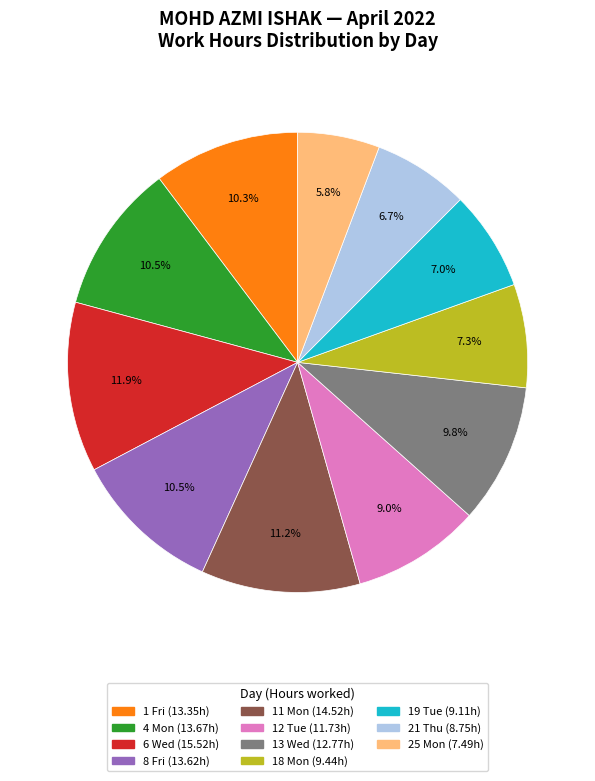

Count the number of slices in the pie.

11